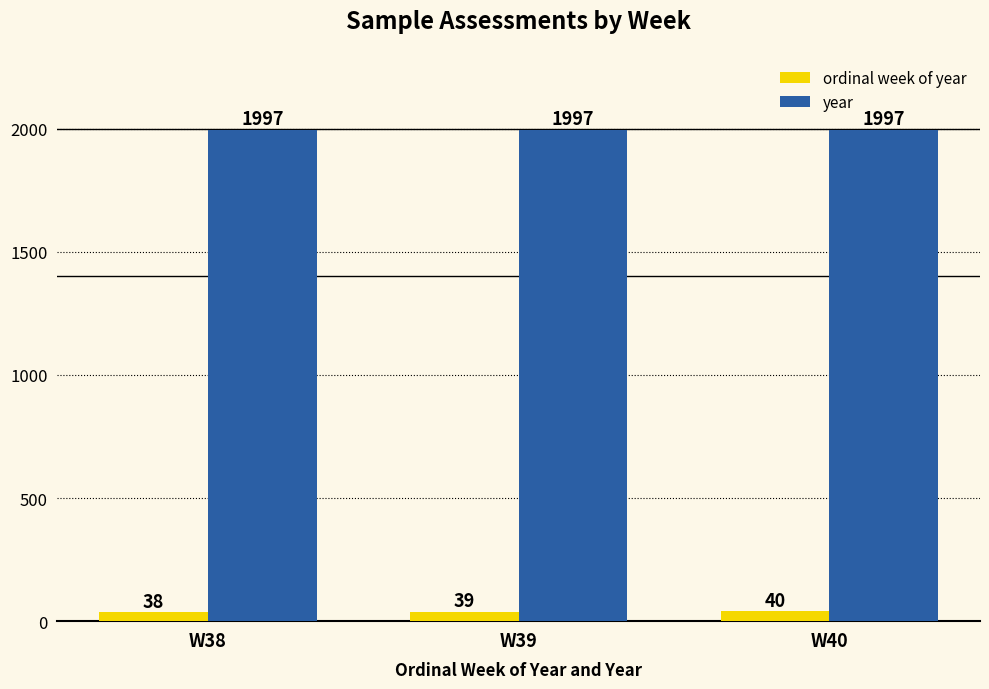

Which series has the largest range (max minus min)?

ordinal week of year